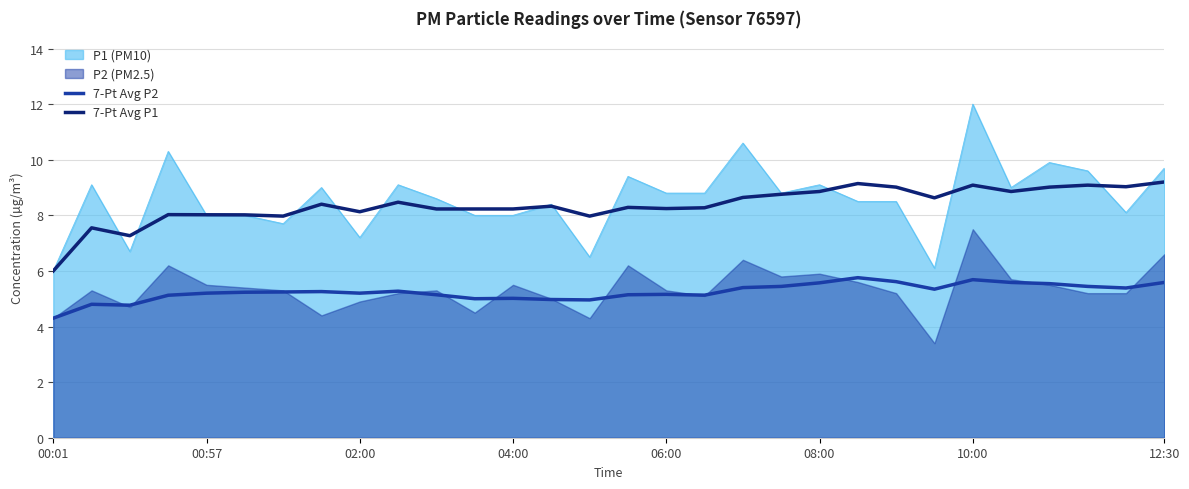

The value of 7-Pt Avg P2 at 00:01 is 2.6. True or false?

False